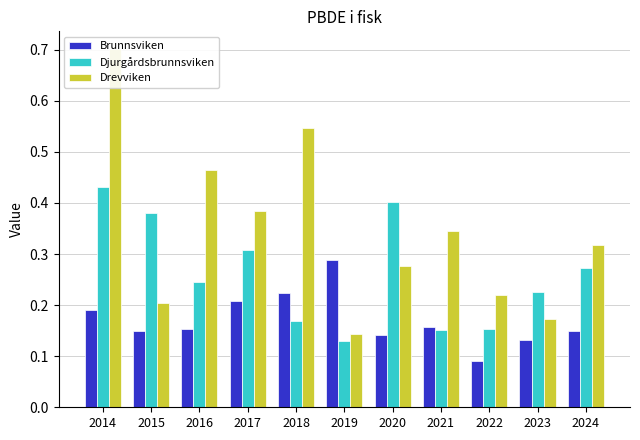

At which category does the chart reach its peak across all series?

2014